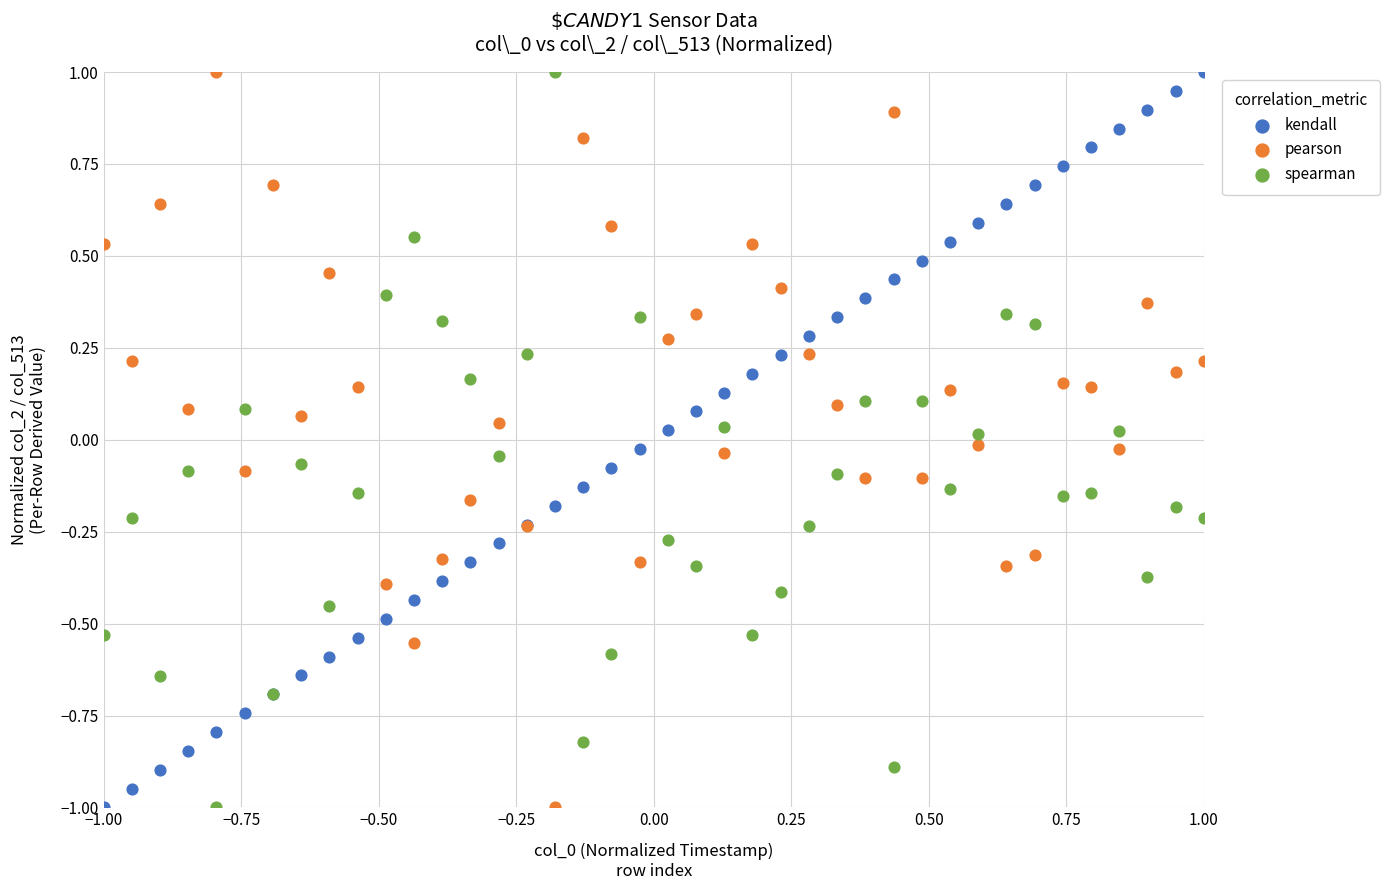

What are all the series names shown in the legend?

kendall, pearson, spearman